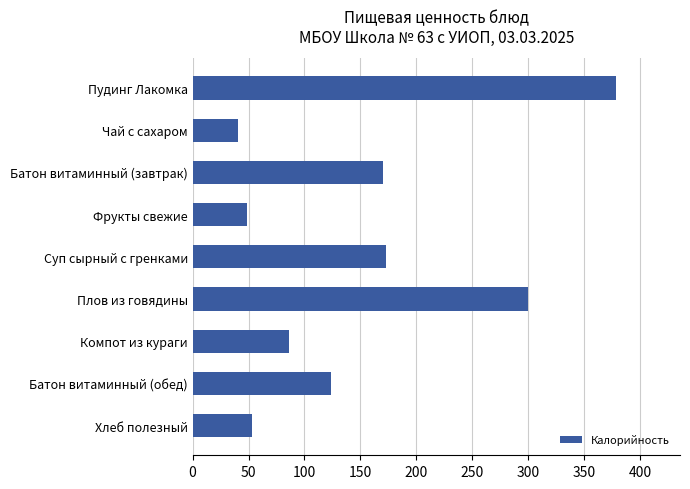

What is the value of the 8th bar from the top?

124